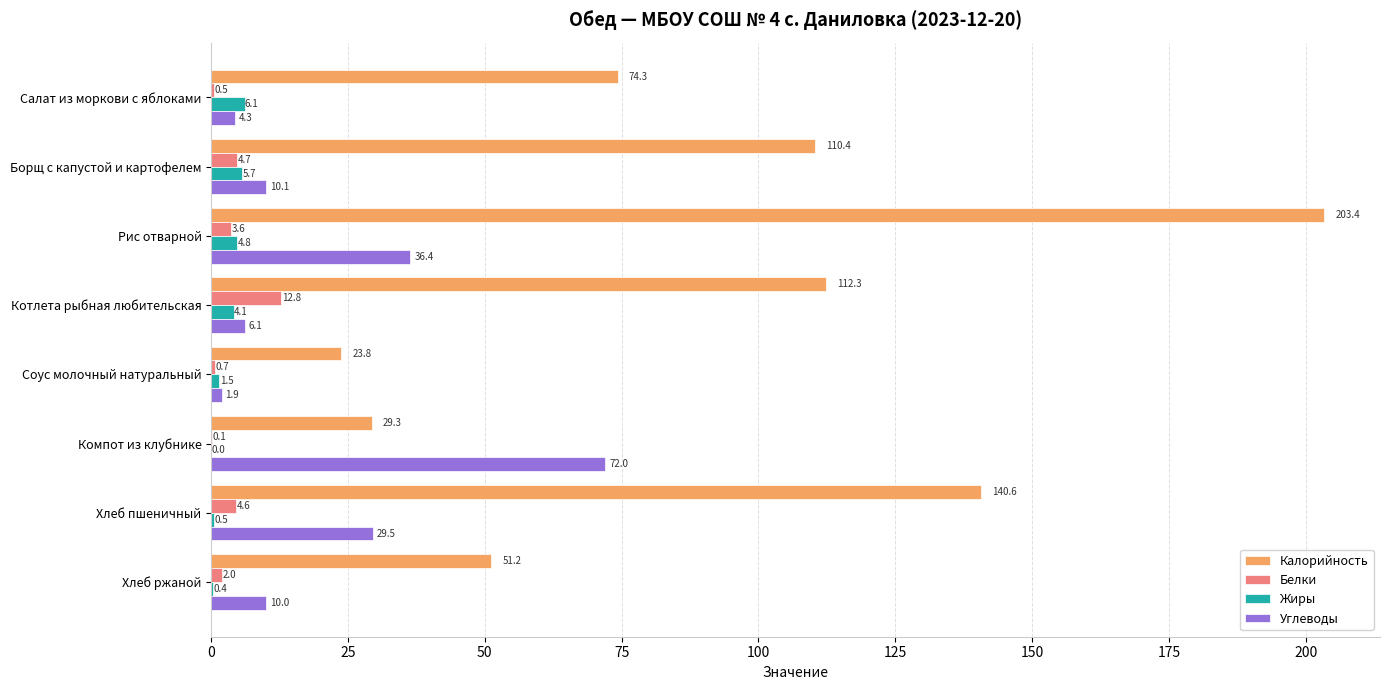

Is it true that Белки equals 0.5 at Салат из моркови с яблоками?

True